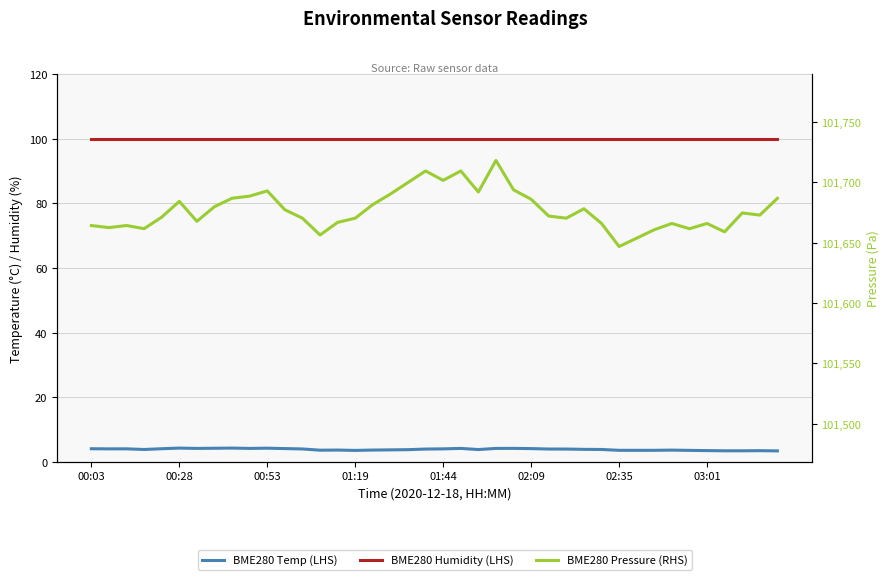

At which label does BME280 Temp (LHS) reach its peak?

00:28